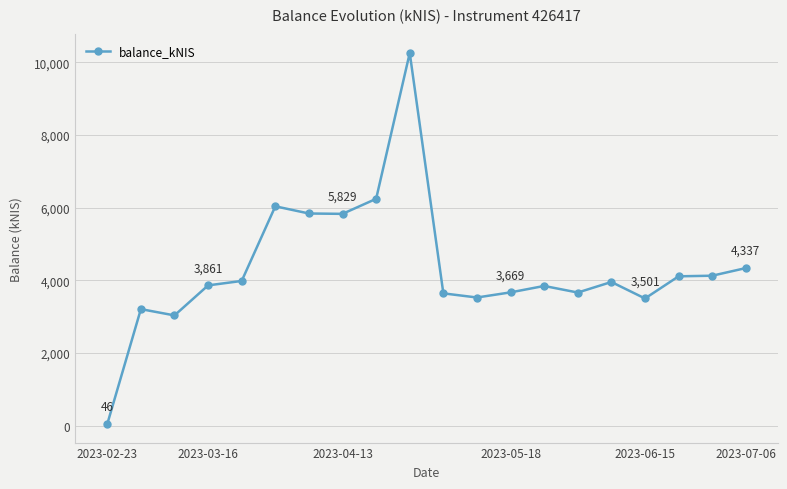

What is the difference between the maximum and minimum values?

10210.0